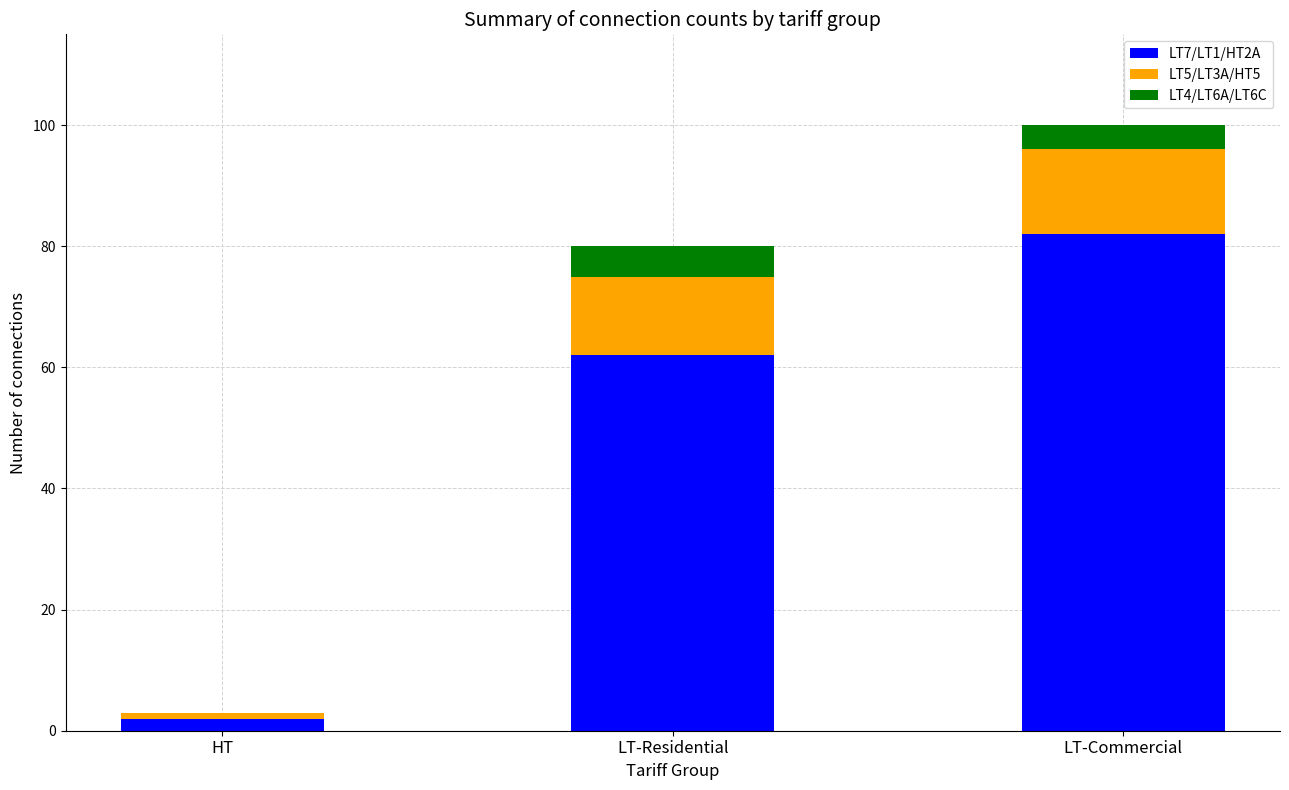

How many data points does each series have?

3